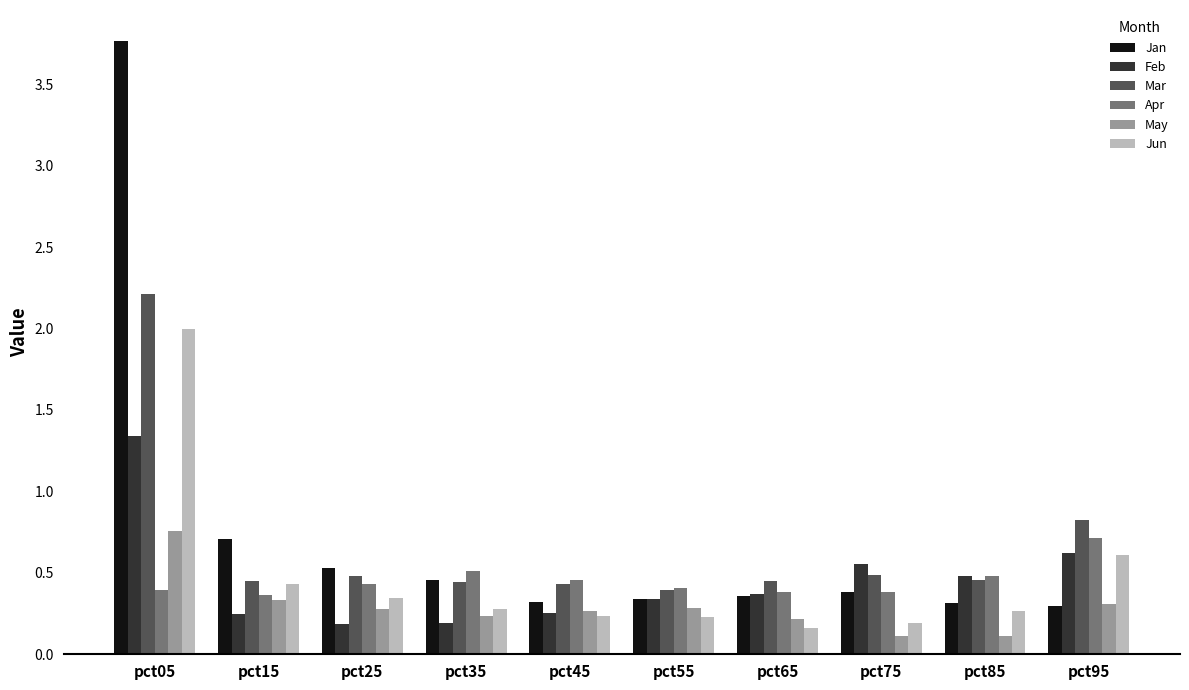

What is the greatest value displayed?

3.8